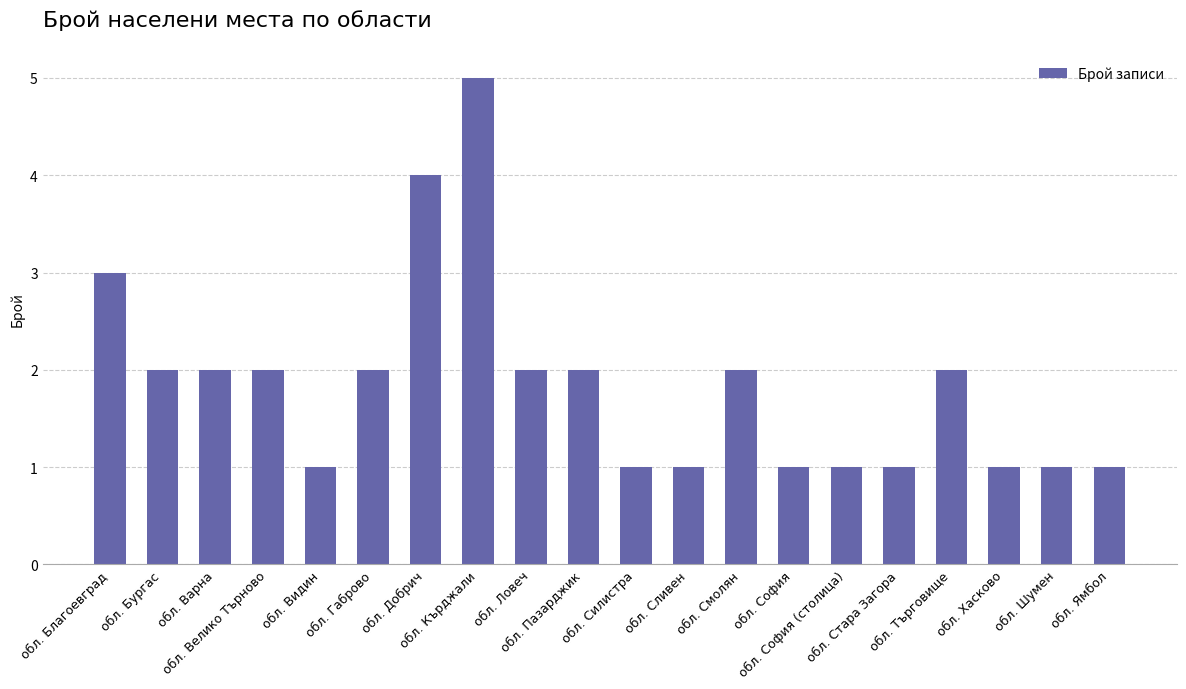

Where is the data nearest to the value 3?

обл. Благоевград